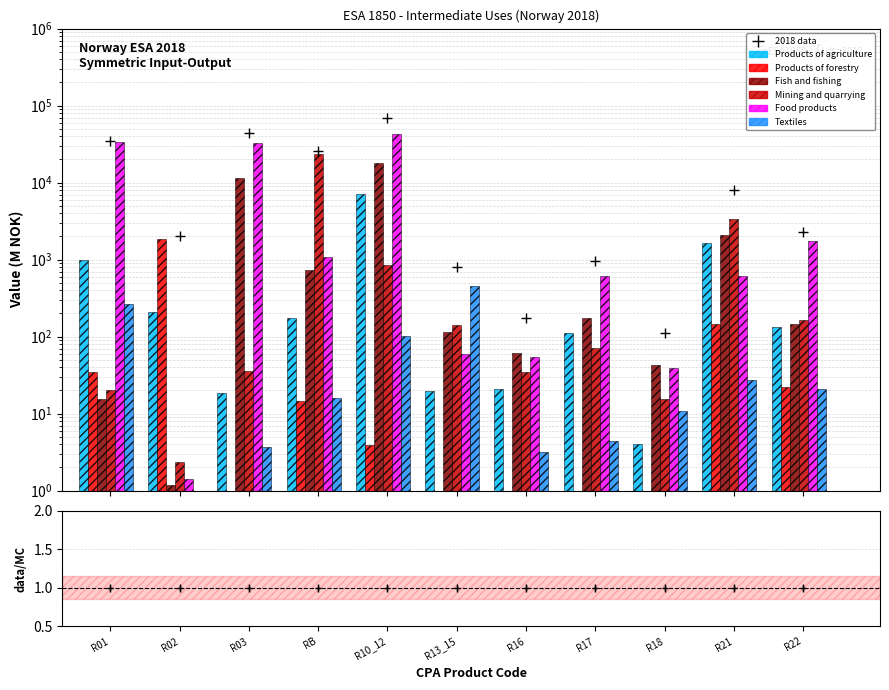

Reading left to right, transcribe all the data shown in this chart.

Products of agriculture: 985.4	207.9	18.6	173.6	7099.4	19.6	21.0	110.8	4.0	1664.7	134.3
Products of forestry: 35.1	1832.0	0.0	14.5	3.9	0.9	0.3	0.1	0.1	145.3	21.9
Fish and fishing: 15.6	1.2	11512.3	739.0	18222.2	114.3	61.7	177.2	42.7	2098.8	144.5
Mining and quarrying: 20.3	2.4	36.3	23702.9	844.3	143.7	34.8	71.3	15.3	3361.7	165.8
Food products: 33470.6	1.4	32213.2	1072.8	42747.0	60.3	53.8	609.0	39.5	620.6	1767.8
Textiles: 267.8	0.1	3.7	16.1	101.7	458.8	3.2	4.4	10.7	27.3	21.0